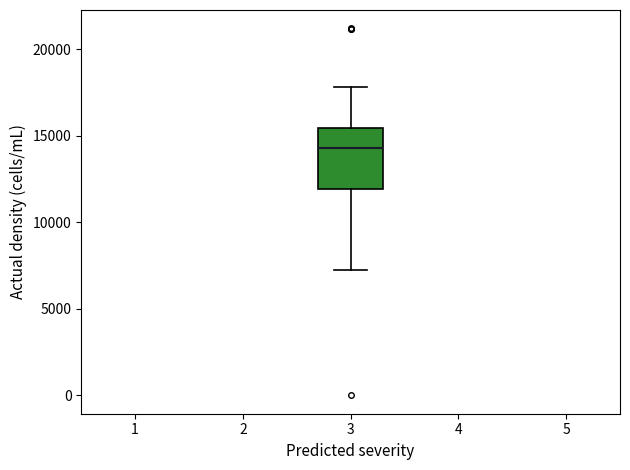

Read this box plot against the y-axis: the position of the median line, the range covered by the box, and the ends of both whiskers. The values are not printed on the chart, so give them approximately, as read against the axis.

median 14500, box 12000 to 15500, whiskers 7500 to 18000